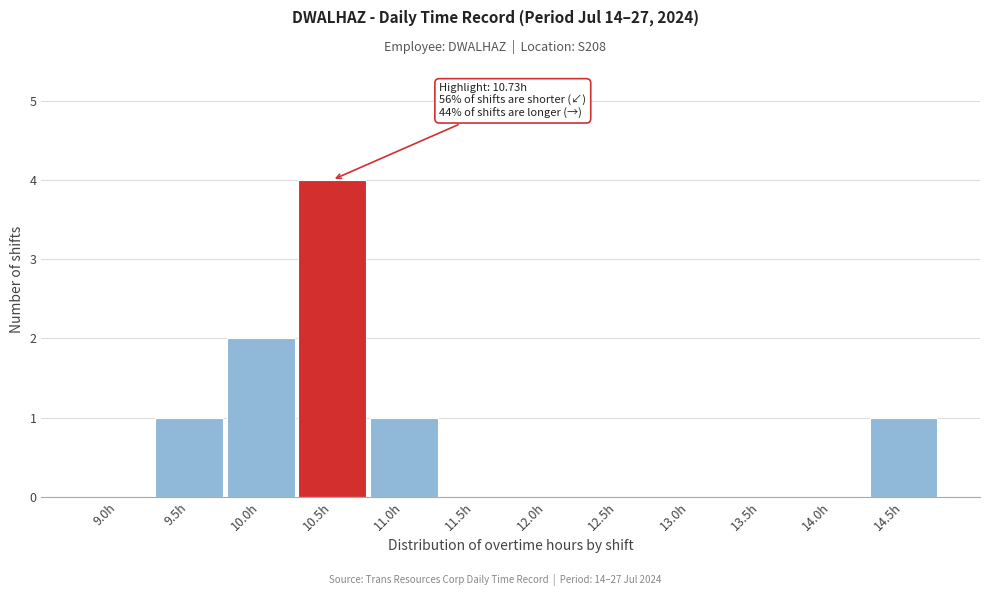

Reading left to right, list all the values displayed in this chart.

9.0h=0	9.5h=1	10.0h=2	10.5h=4	11.0h=1	11.5h=0	12.0h=0	12.5h=0	13.0h=0	13.5h=0	14.0h=0	14.5h=1